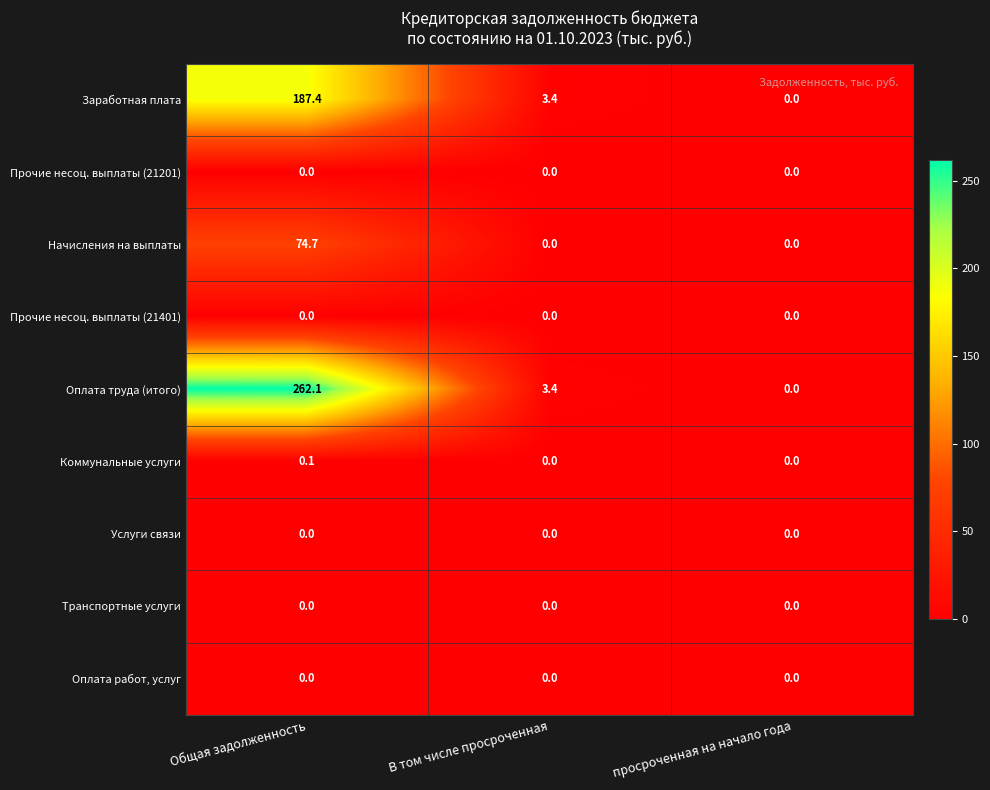

The value of Оплата труда (итого) at Общая задолженность is 142.8. True or false?

False